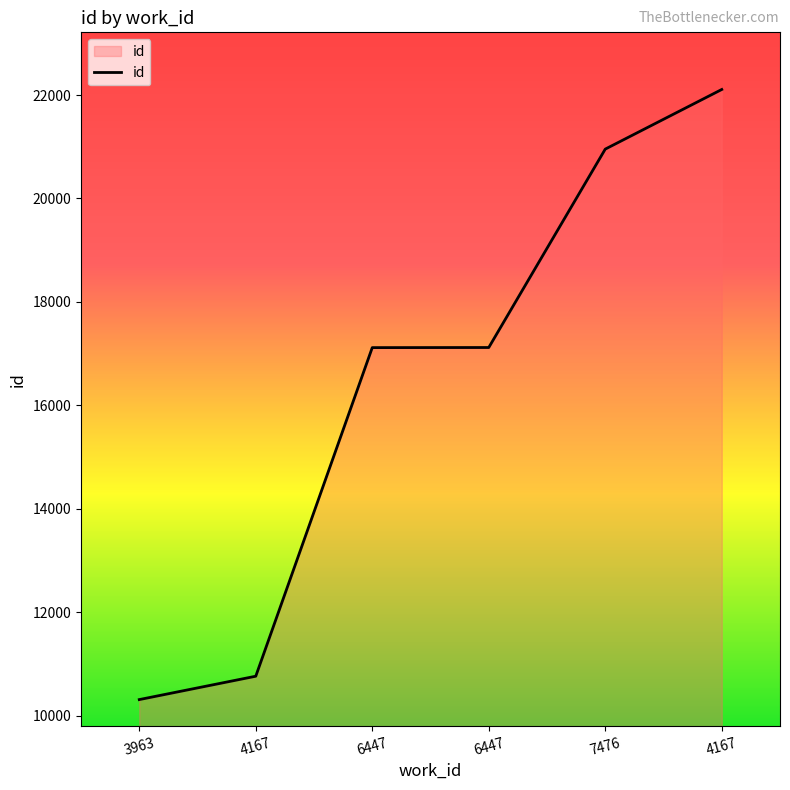

Which has a higher value, 7476 or 6447?

7476